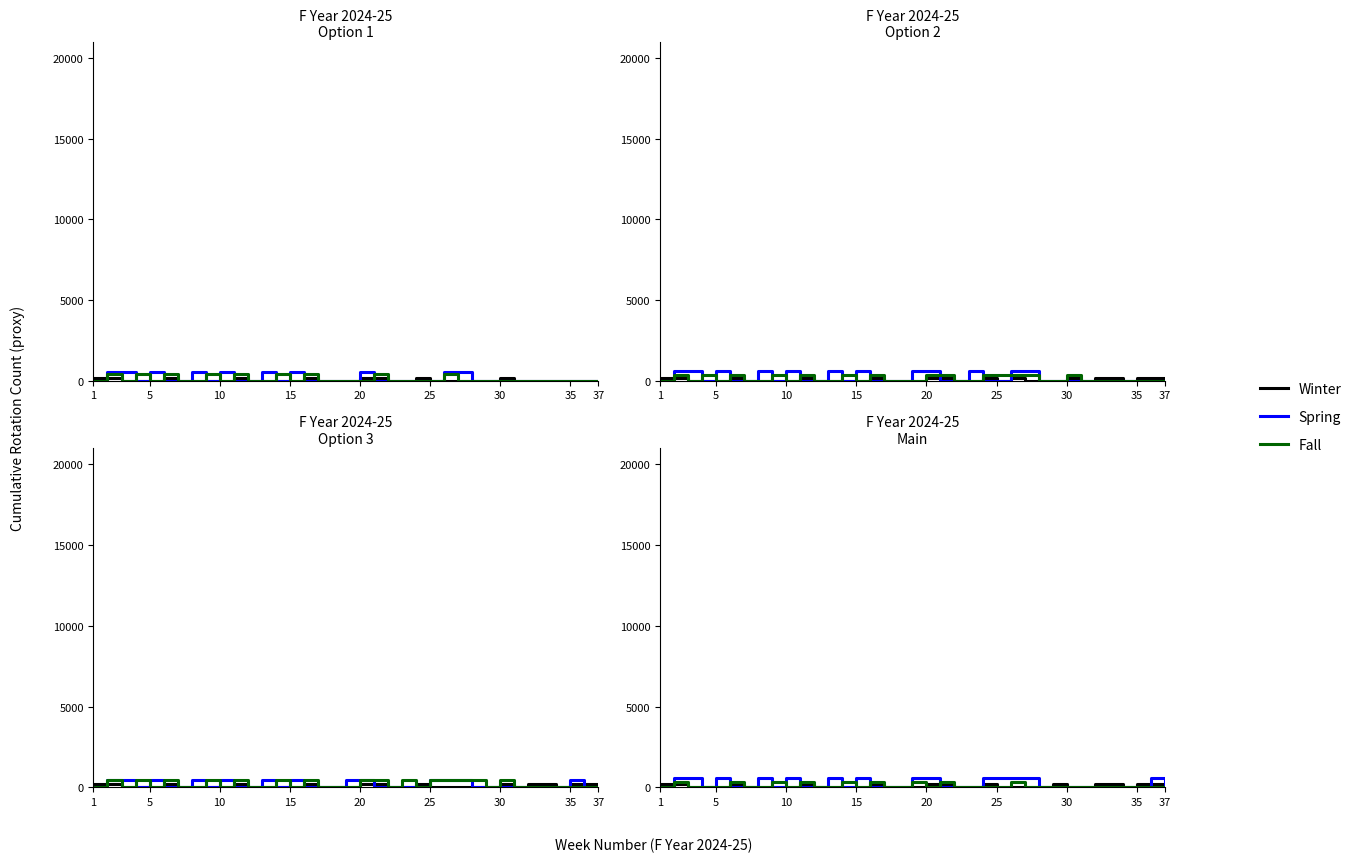

What is the spread (max minus min) of values at 14?

580